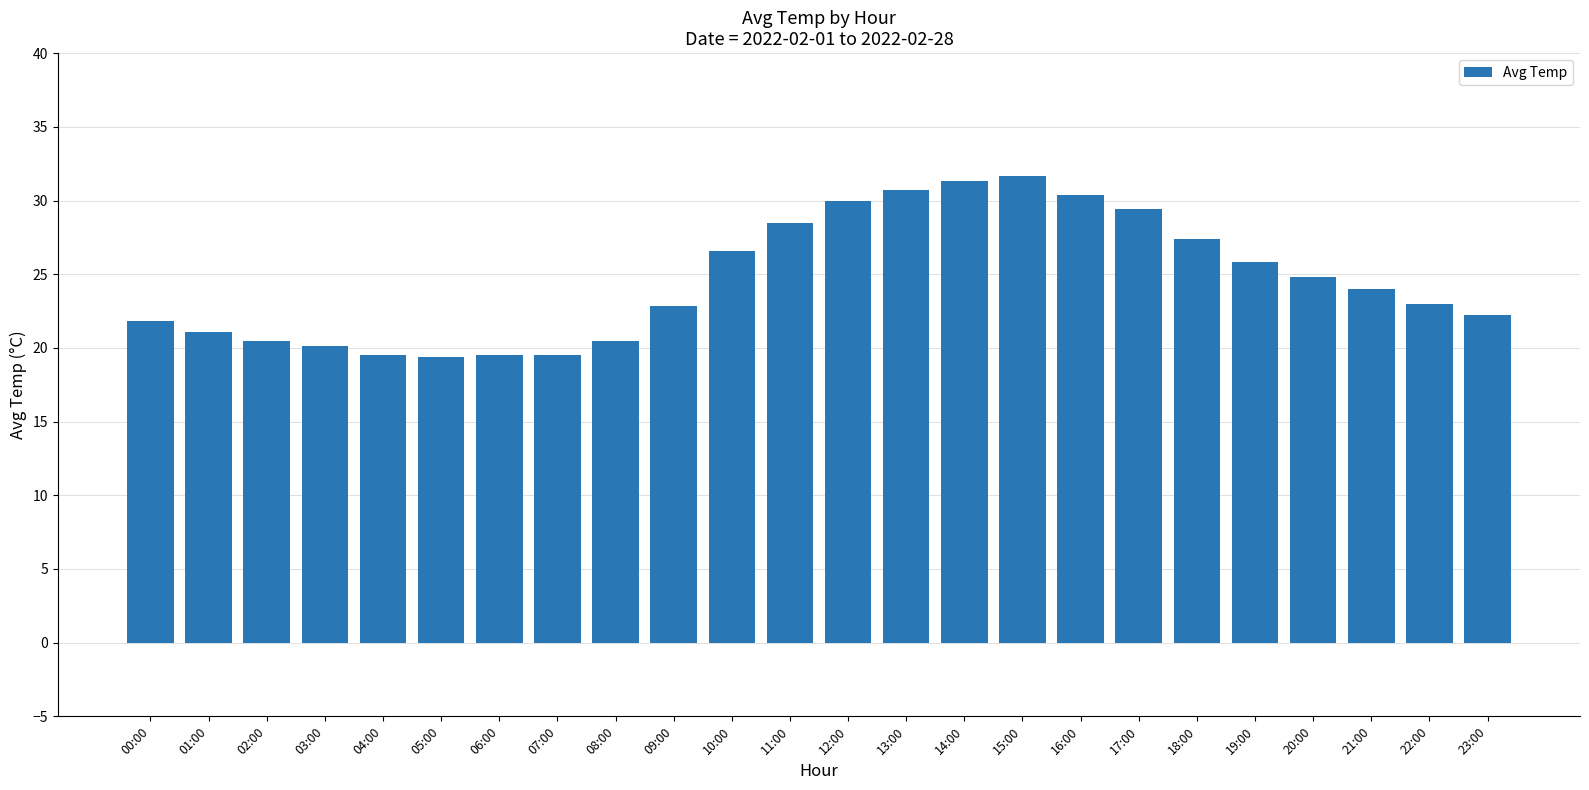

The chart shows a value of 31.5 at 21:00. True or false?

False